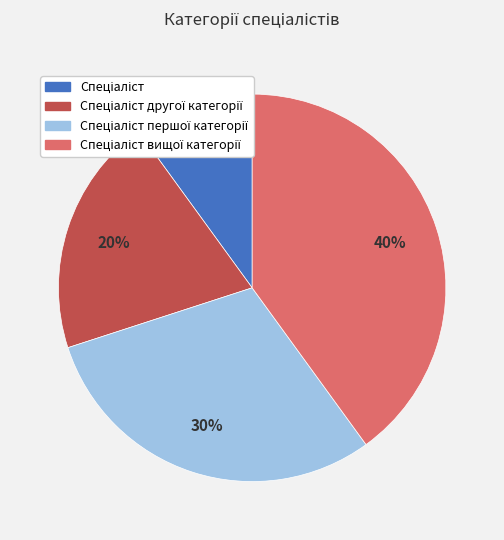

How many segments does this pie chart have?

4